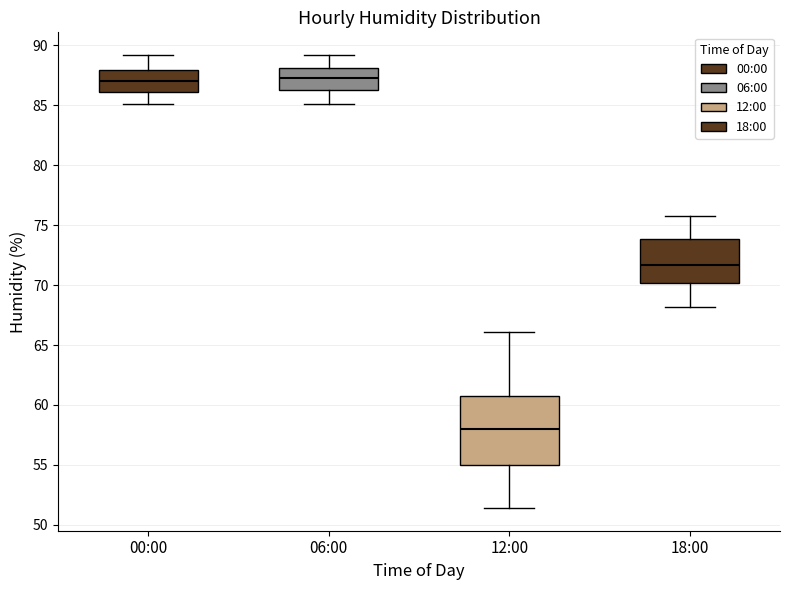

Comparing the boxes themselves (not the whiskers), which one is the tallest?

12:00